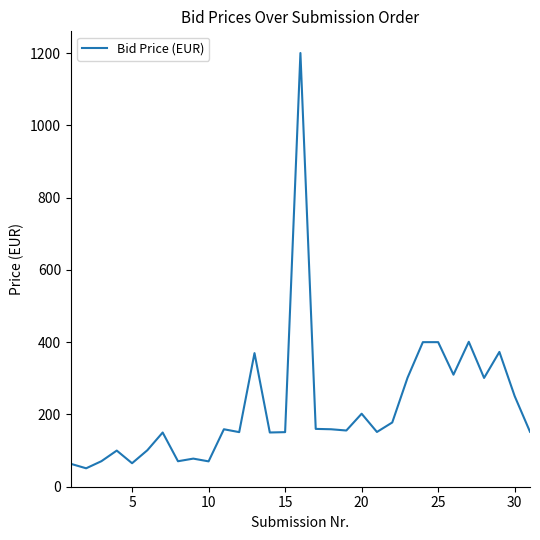

What is the smallest value displayed?

51.0